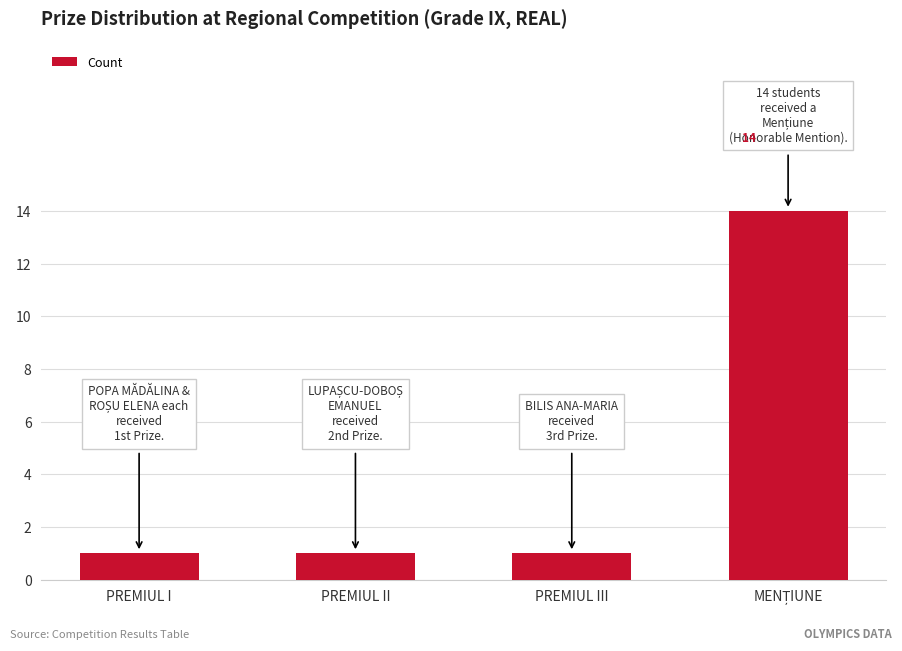

Reading left to right, list all the values displayed in this chart.

1	1	1	14